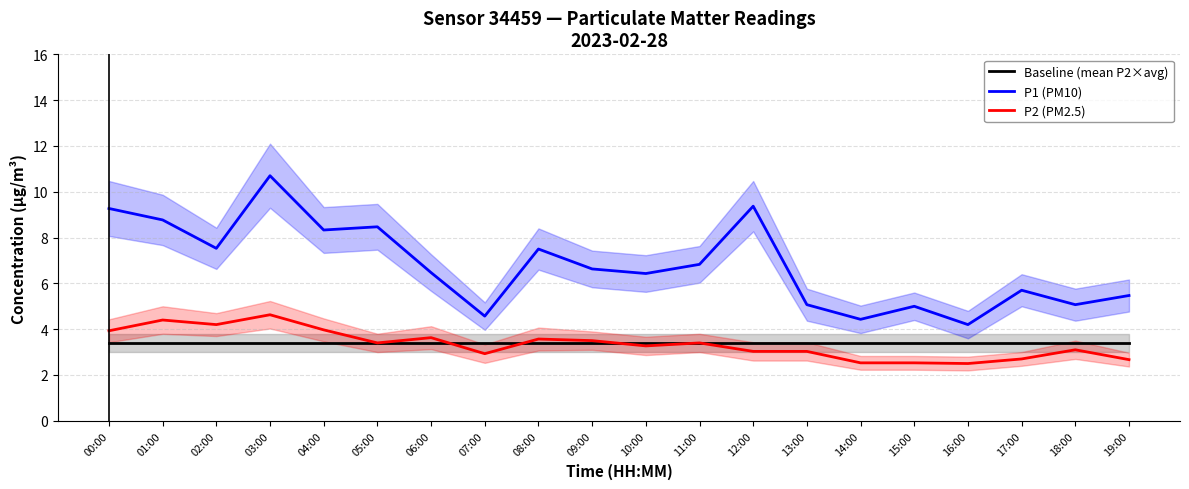

Which has a higher value, 08:00 or 13:00?

08:00